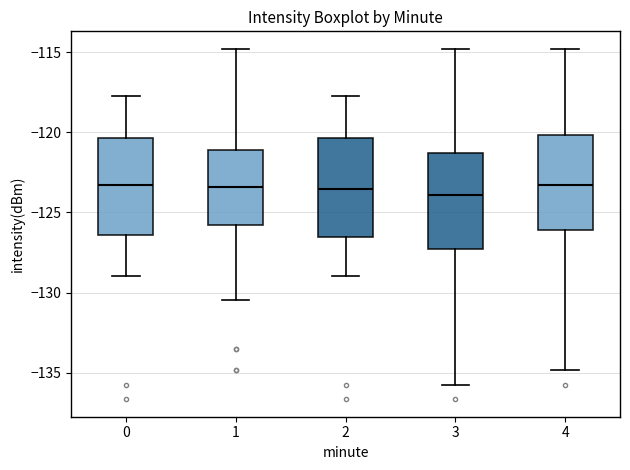

Where does the lower whisker of the box at x = 4 end on the y-axis? The values are not printed on the chart, so give them approximately, as read against the axis.

-135.0